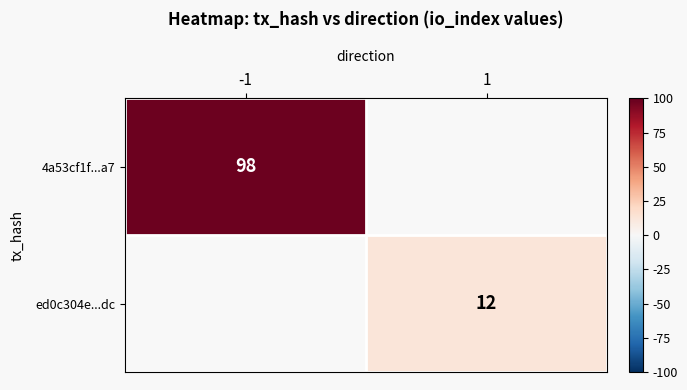

Which has a higher value, 1 or -1?

-1